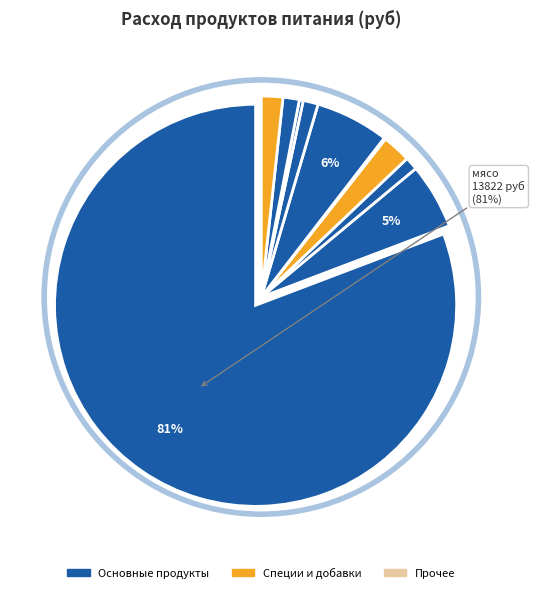

Which slice represents more than half of the pie?

мясо